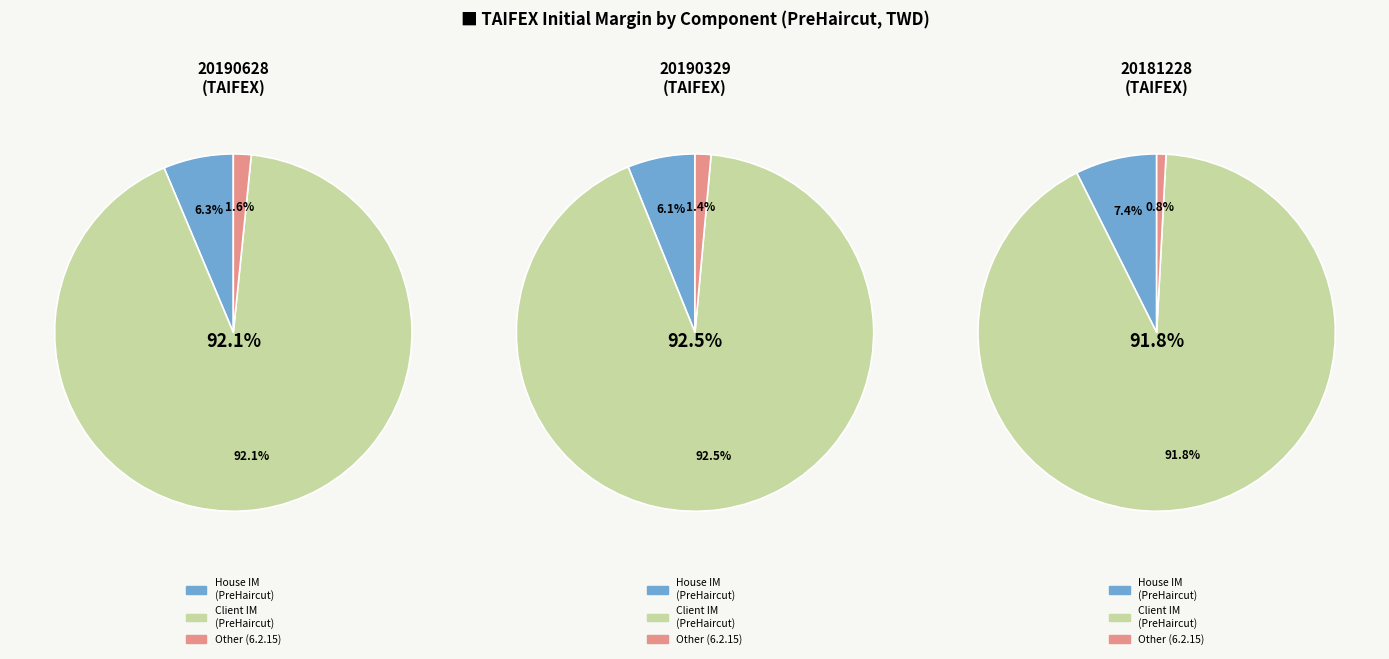

Is it true that 20181228 is 9% of the pie?

False